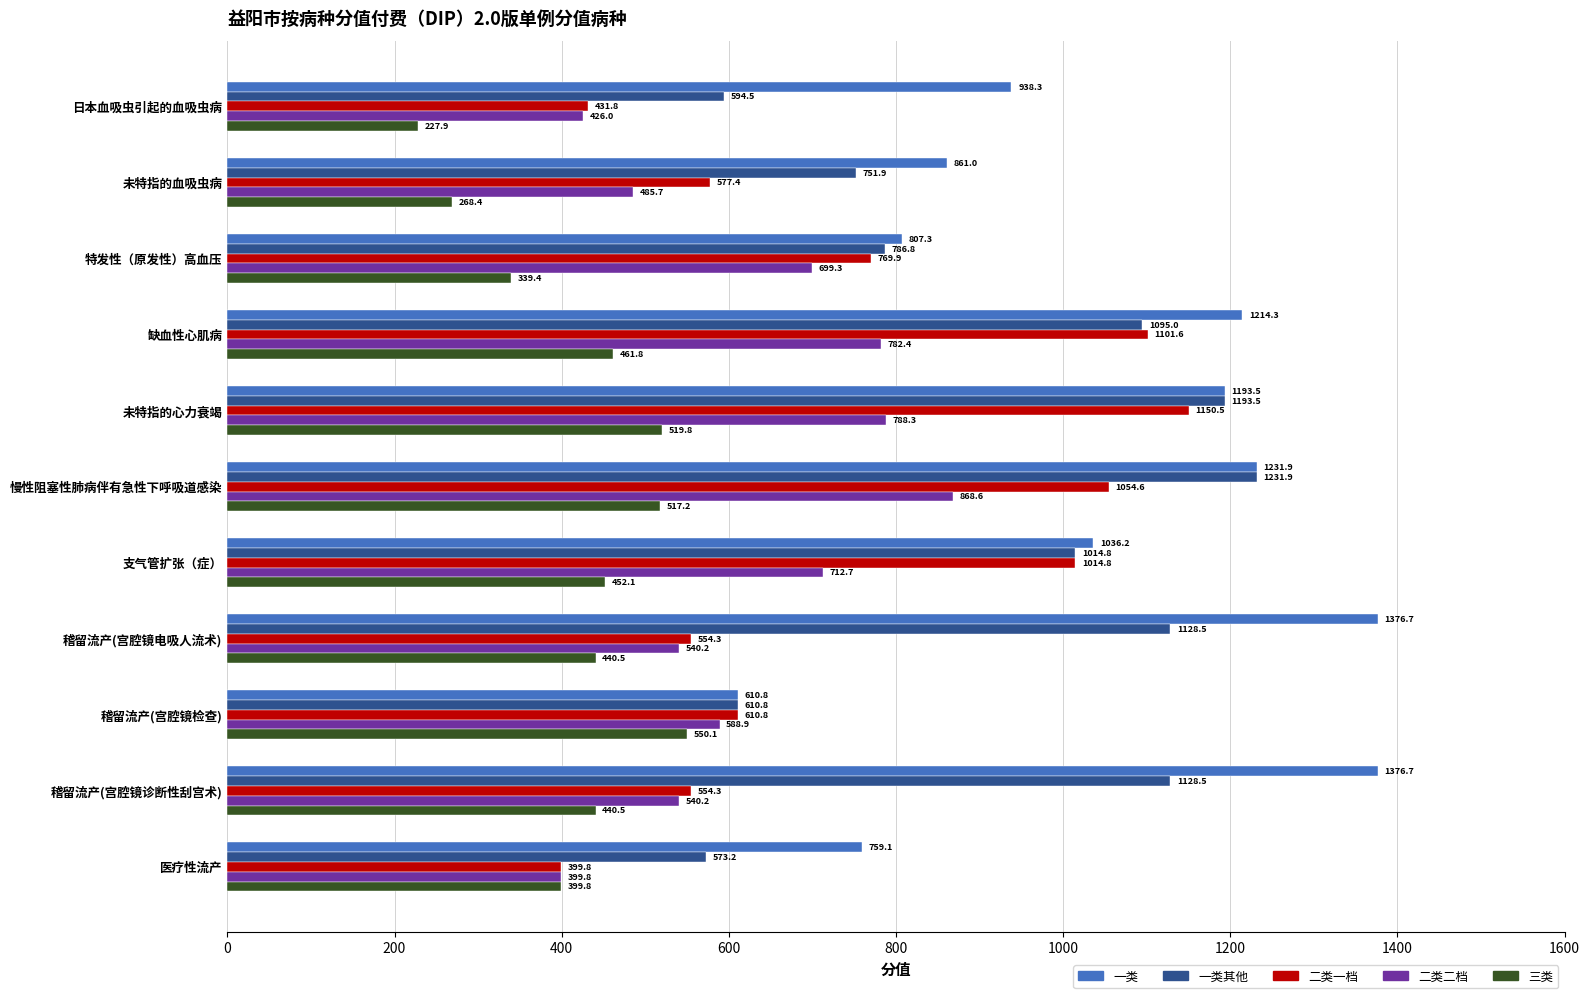

Rank the series by their average value, from highest to lowest.

一类, 一类其他, 二类一档, 二类二档, 三类